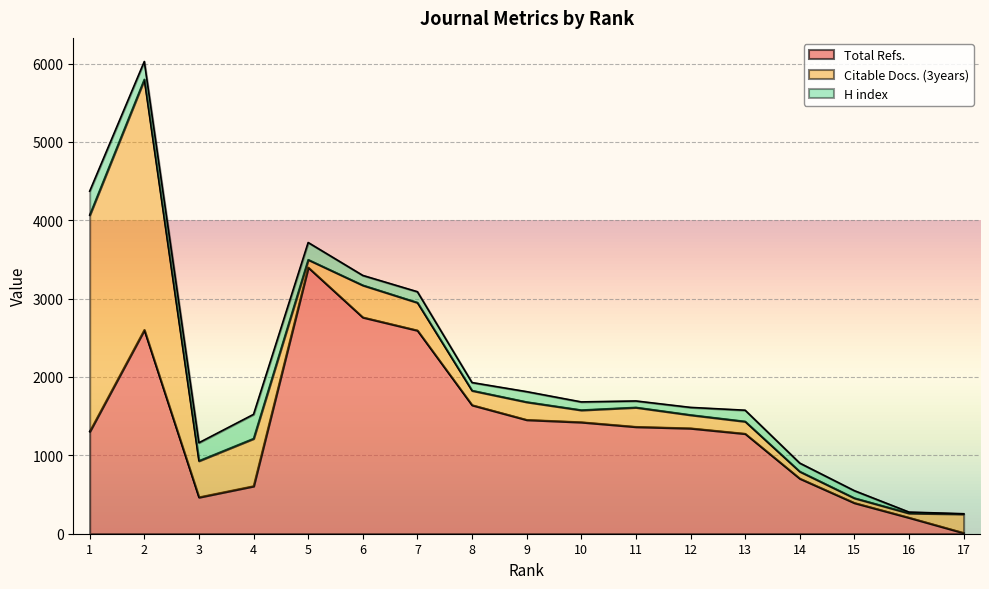

The Total Refs. series shows 2072 at 5. True or false?

False